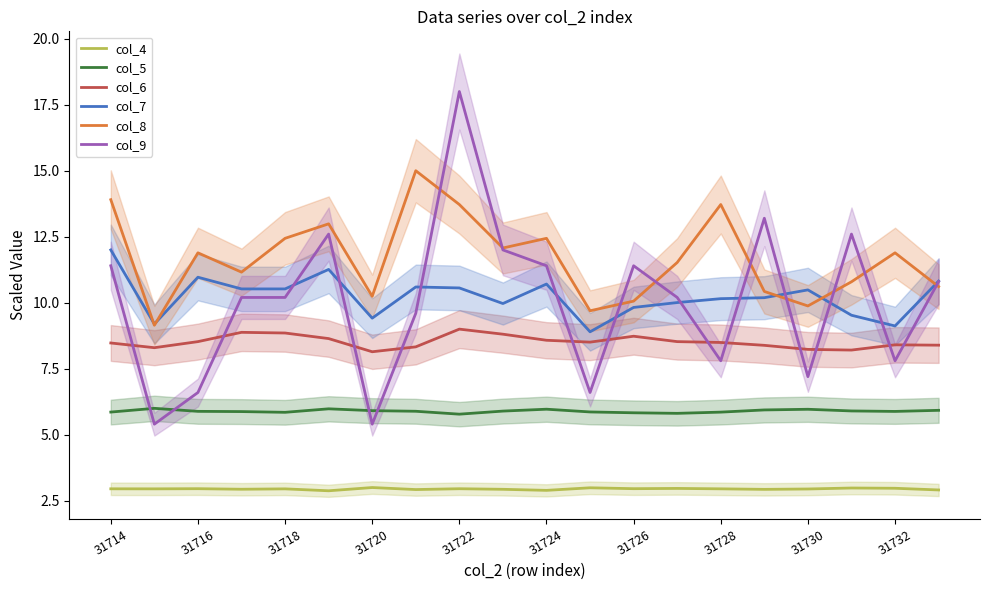

How many interior local peaks does the col_9 series have?

5